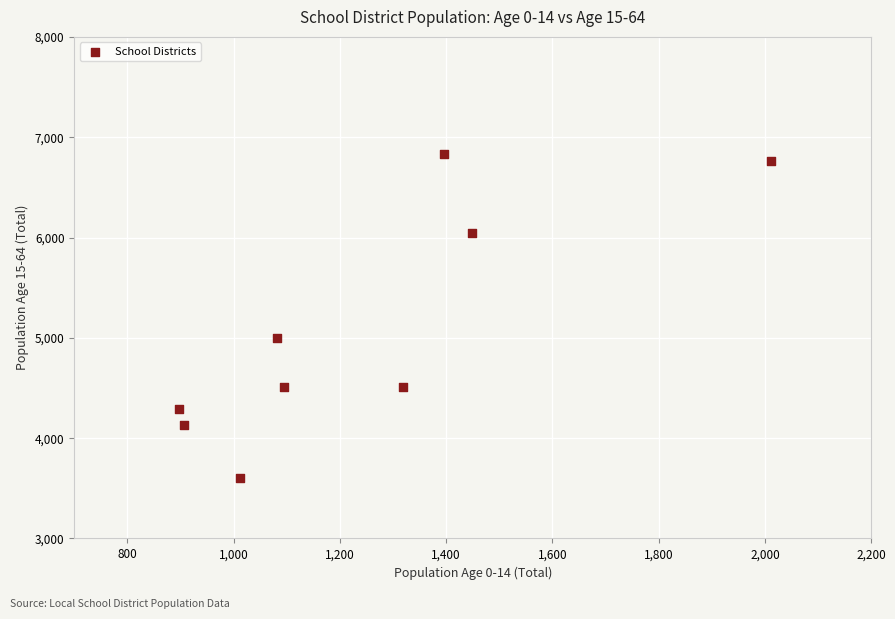

What Y value in the scatter plot is closest to 5217?

4999